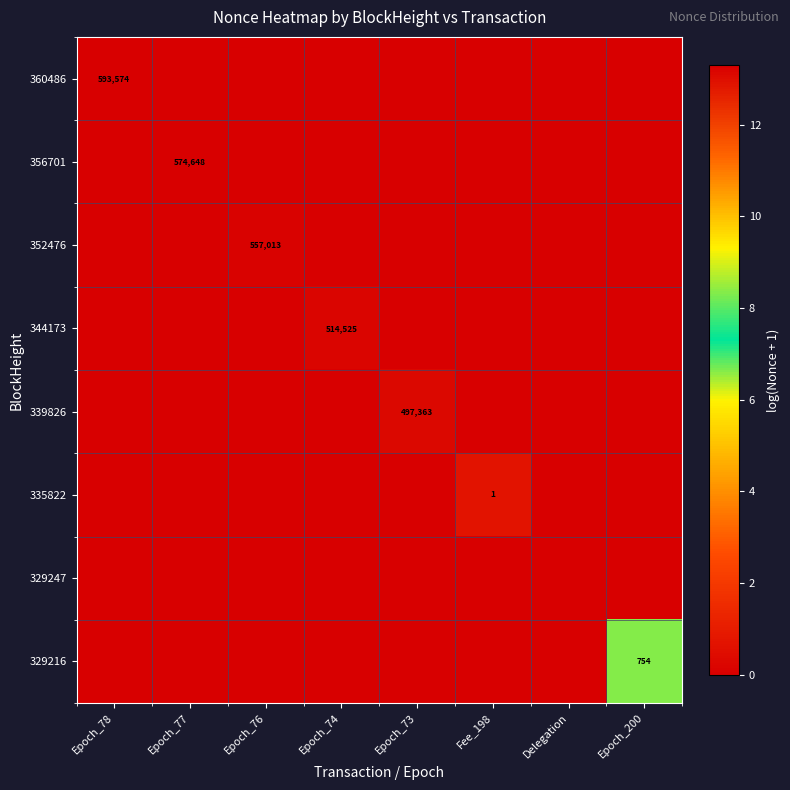

Which series has the largest total across all categories?

360486